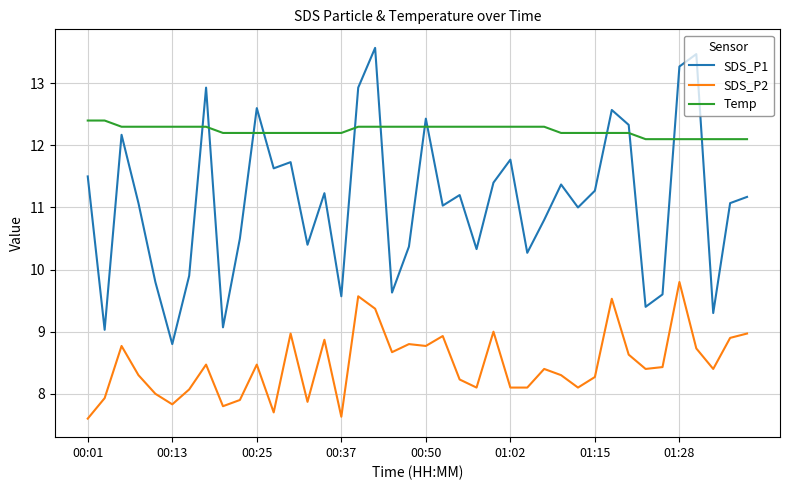

What is the highest value of the SDS_P2 series?

9.8